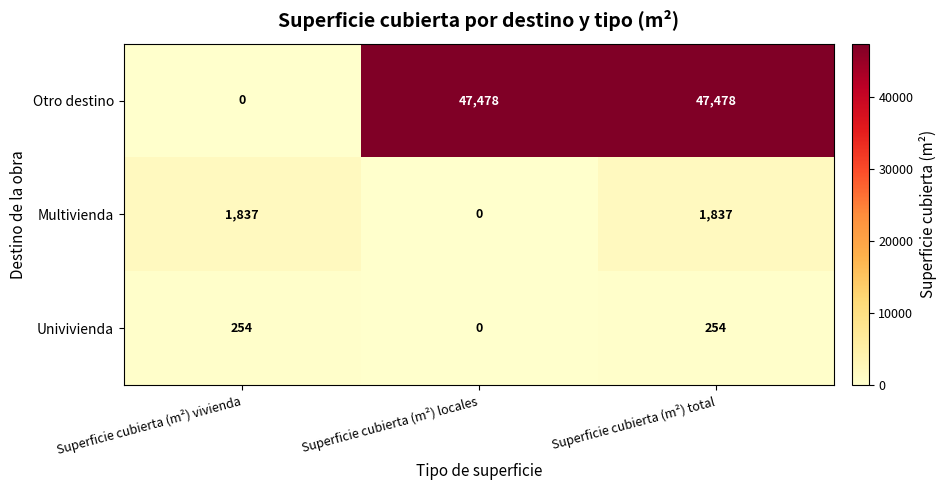

What is the total value across all series at Superficie cubierta (m²) vivienda?

2091